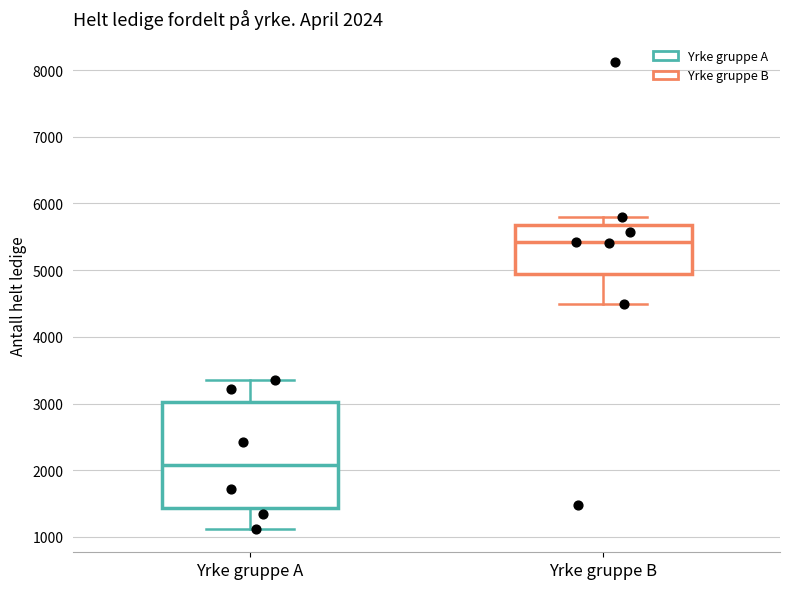

Which box's median line is the highest?

Yrke gruppe B